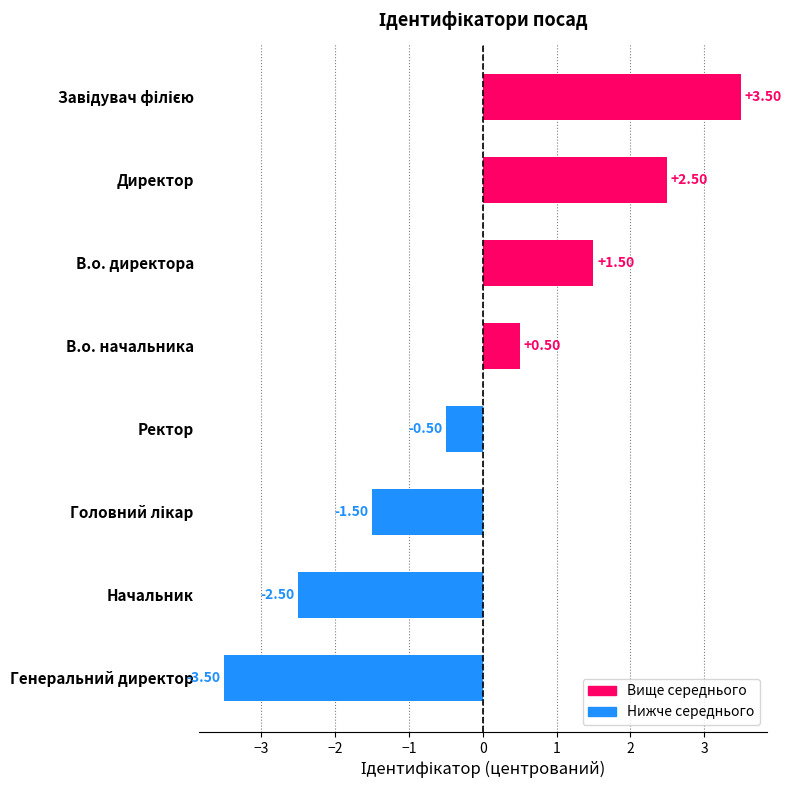

Which has a higher value, В.о. начальника or Начальник?

В.о. начальника